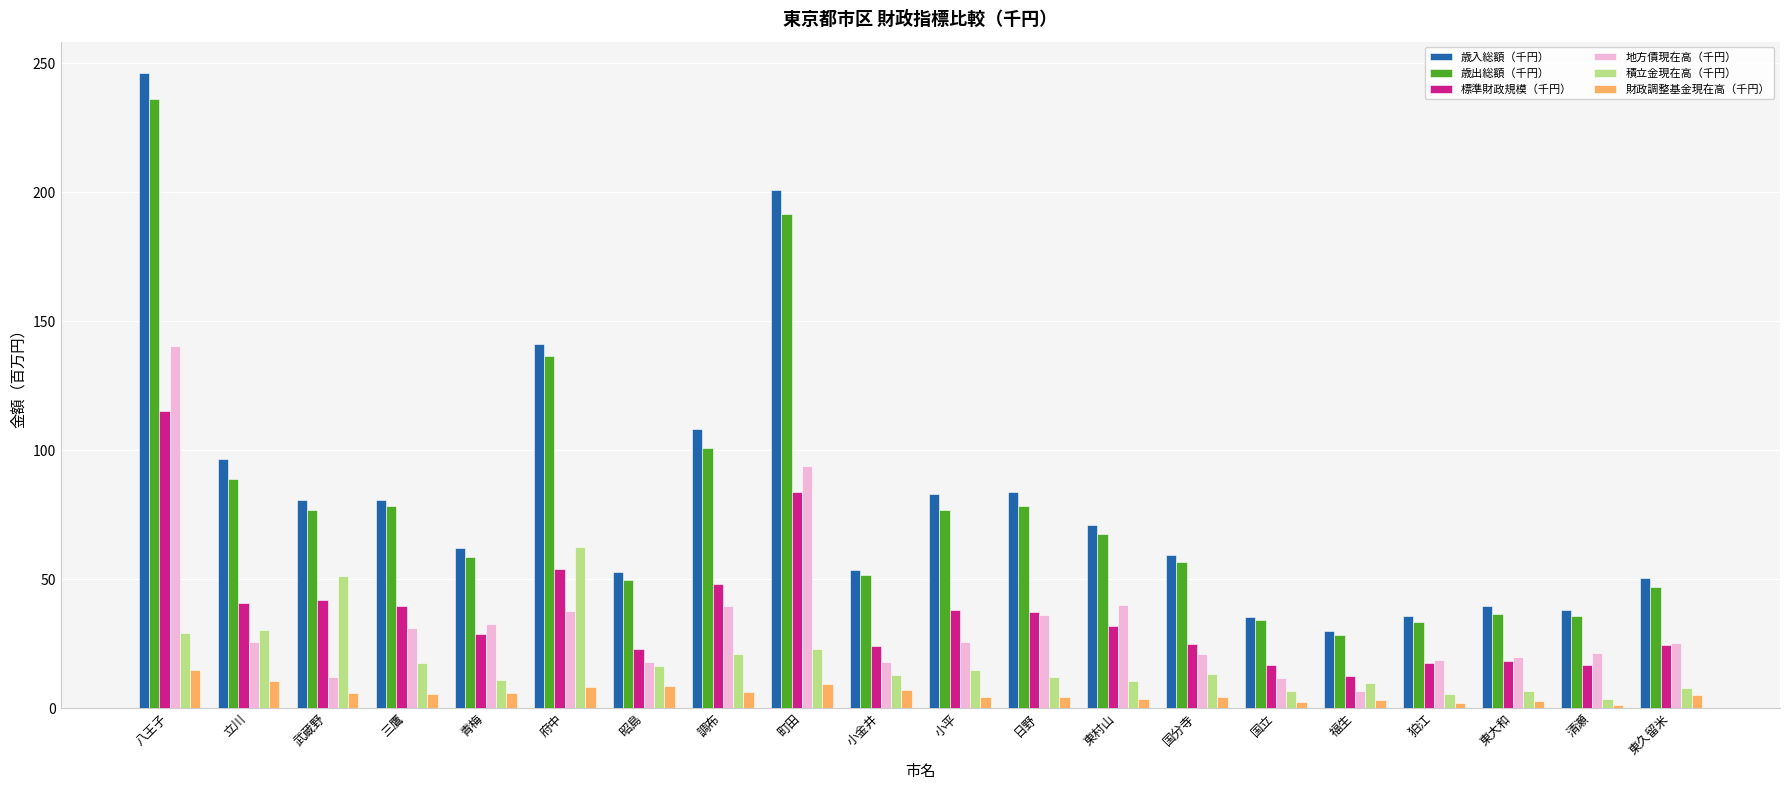

Which series has the widest spread of values?

歳入総額（千円）